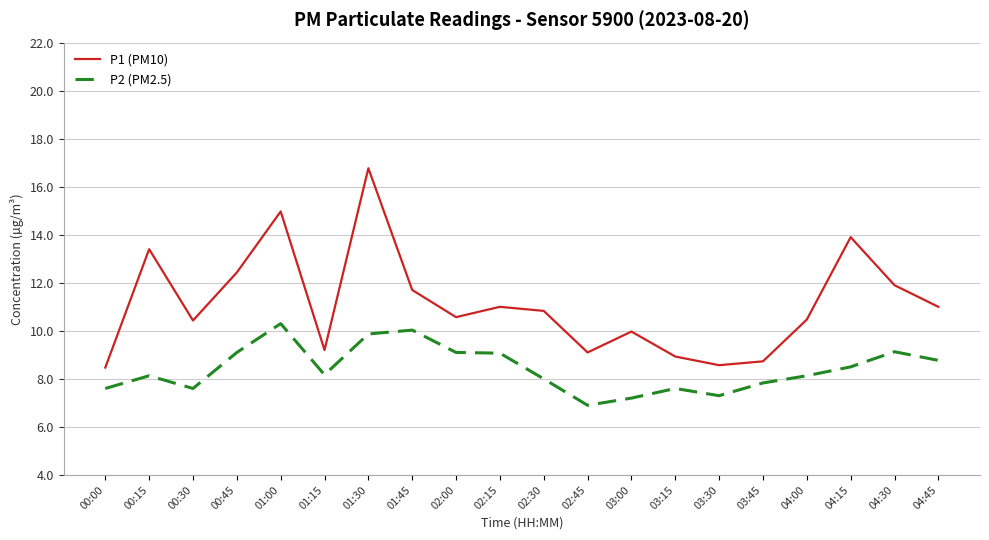

At which label does P1 (PM10) first exceed 10?

00:15